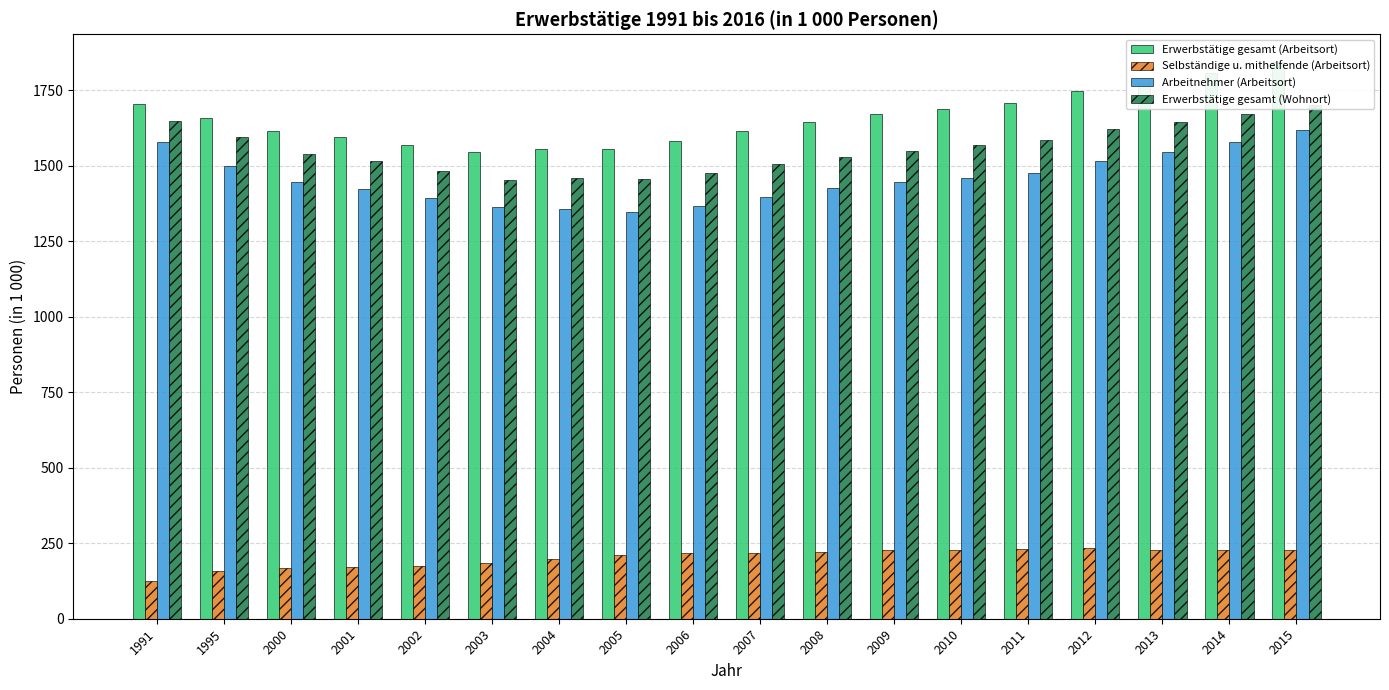

At which label does Erwerbstätige gesamt (Arbeitsort) first exceed 1656?

1991